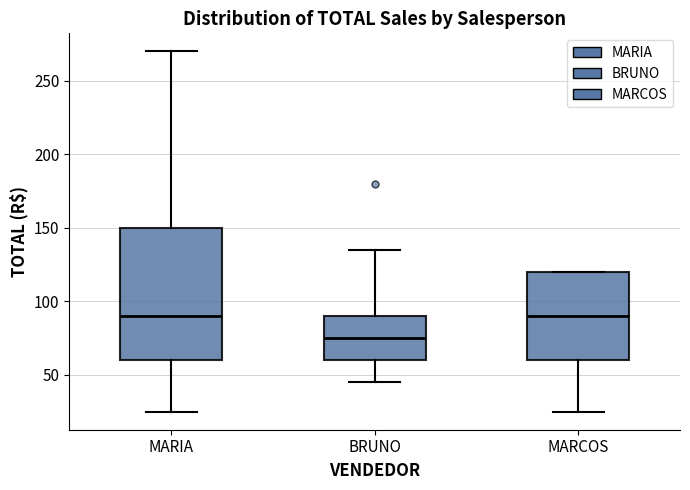

Where does the upper whisker of the box for MARIA end on the y-axis? The values are not printed on the chart, so give them approximately, as read against the axis.

270